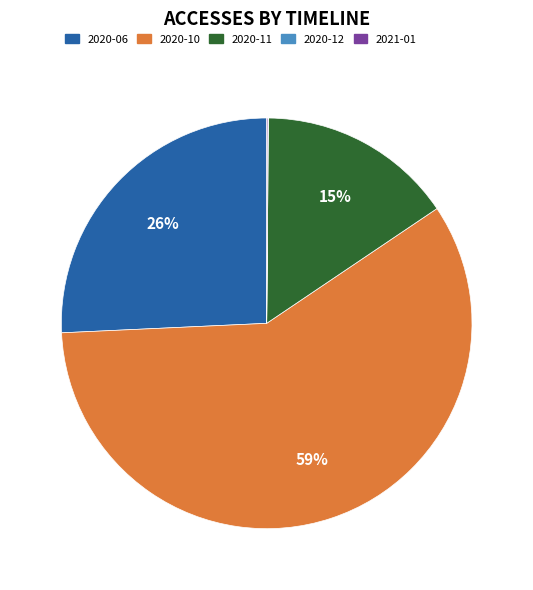

To the nearest percent, what is the average slice percentage?

20%